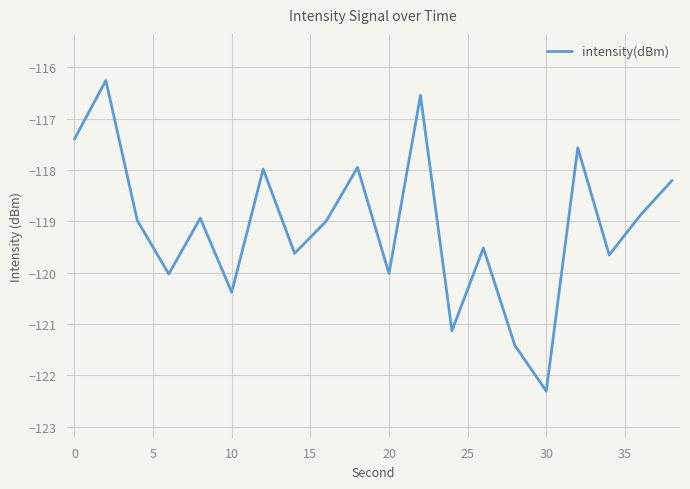

What is the difference between the maximum and minimum values?

6.0